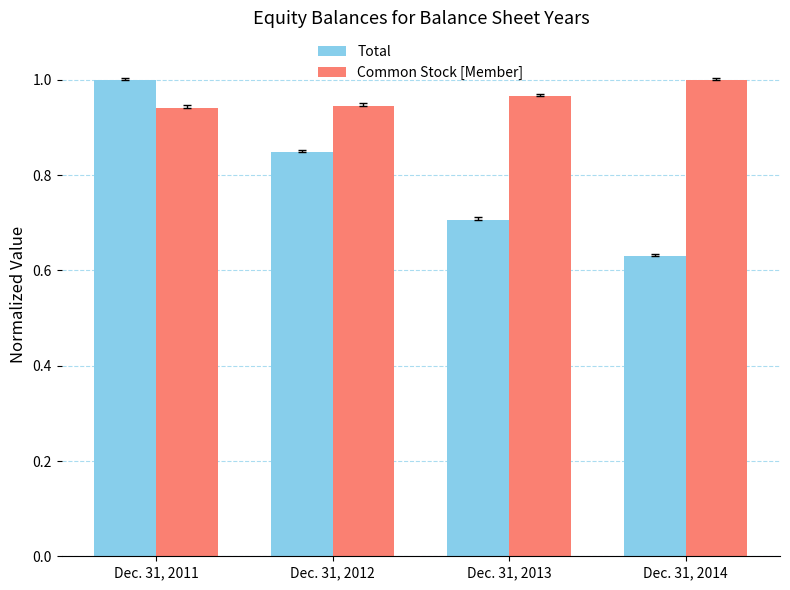

Rank the series by their average value, from lowest to highest.

Total, Common Stock [Member]